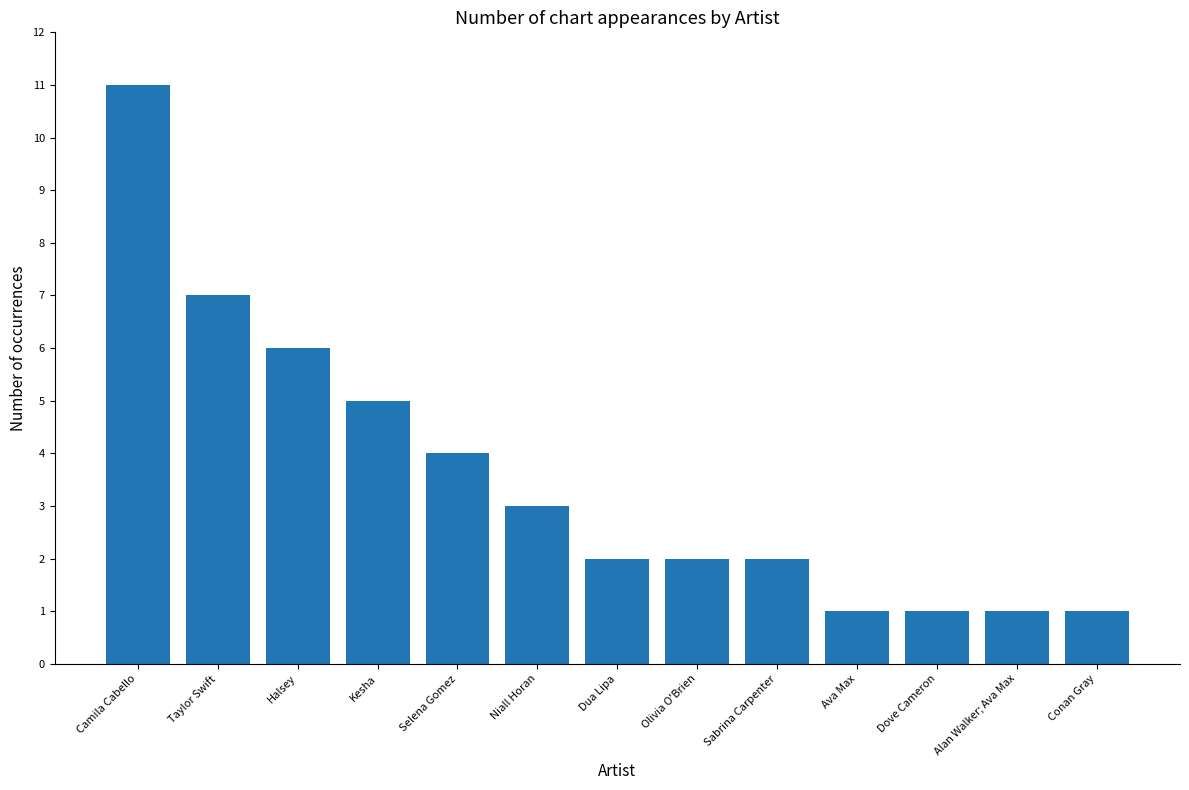

What is the value of the 13th bar from the left?

1